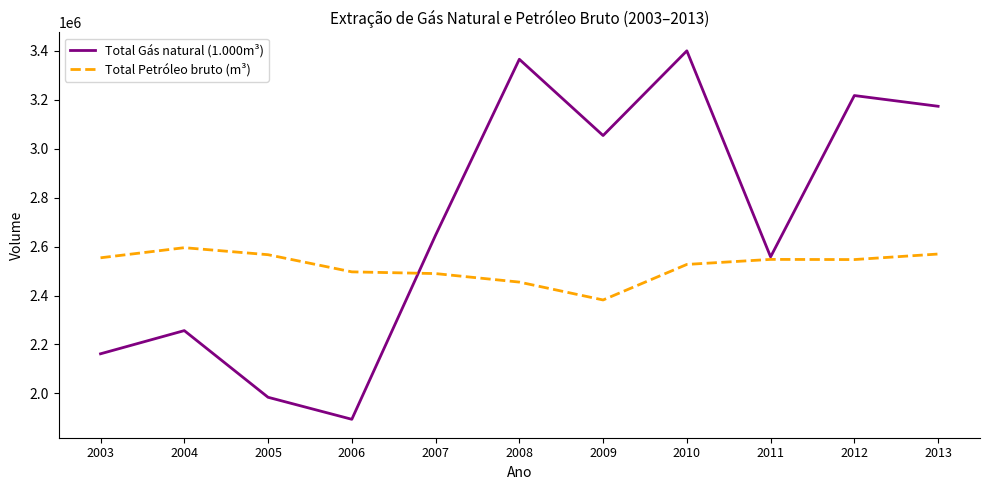

In Total Petróleo bruto (m³), how many points are lower than both neighbors (excluding endpoints)?

2